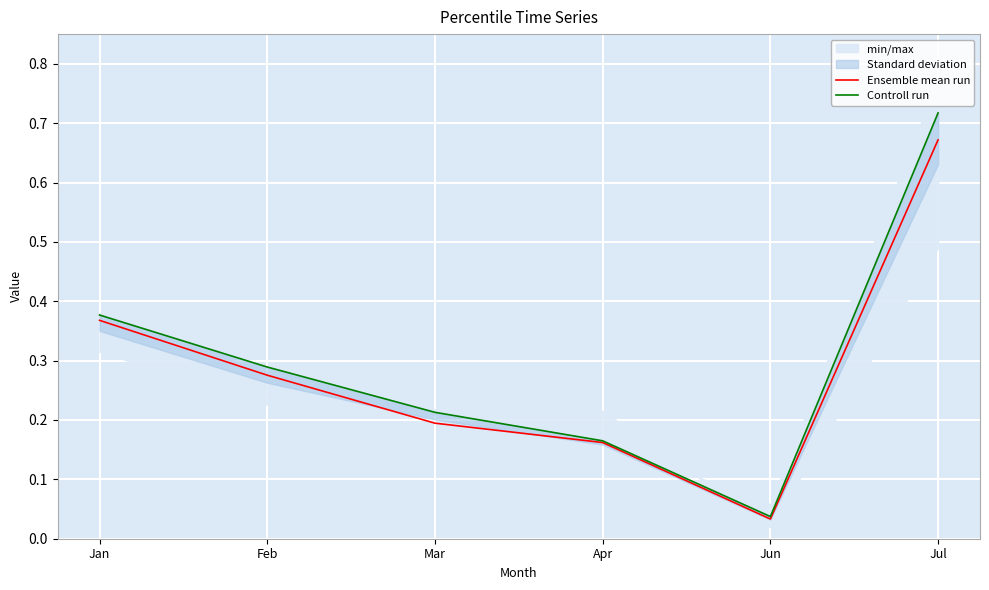

True or false: Ensemble mean run has a value of 0.5 at Jan.

False